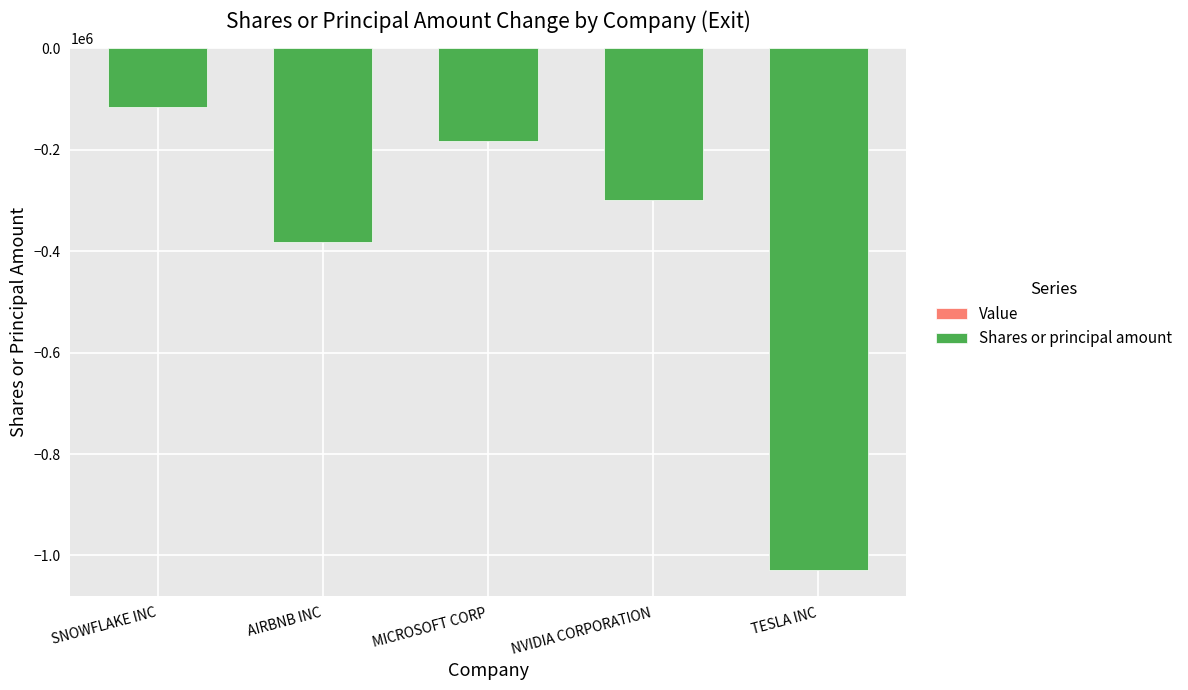

Are the bars horizontal?

No